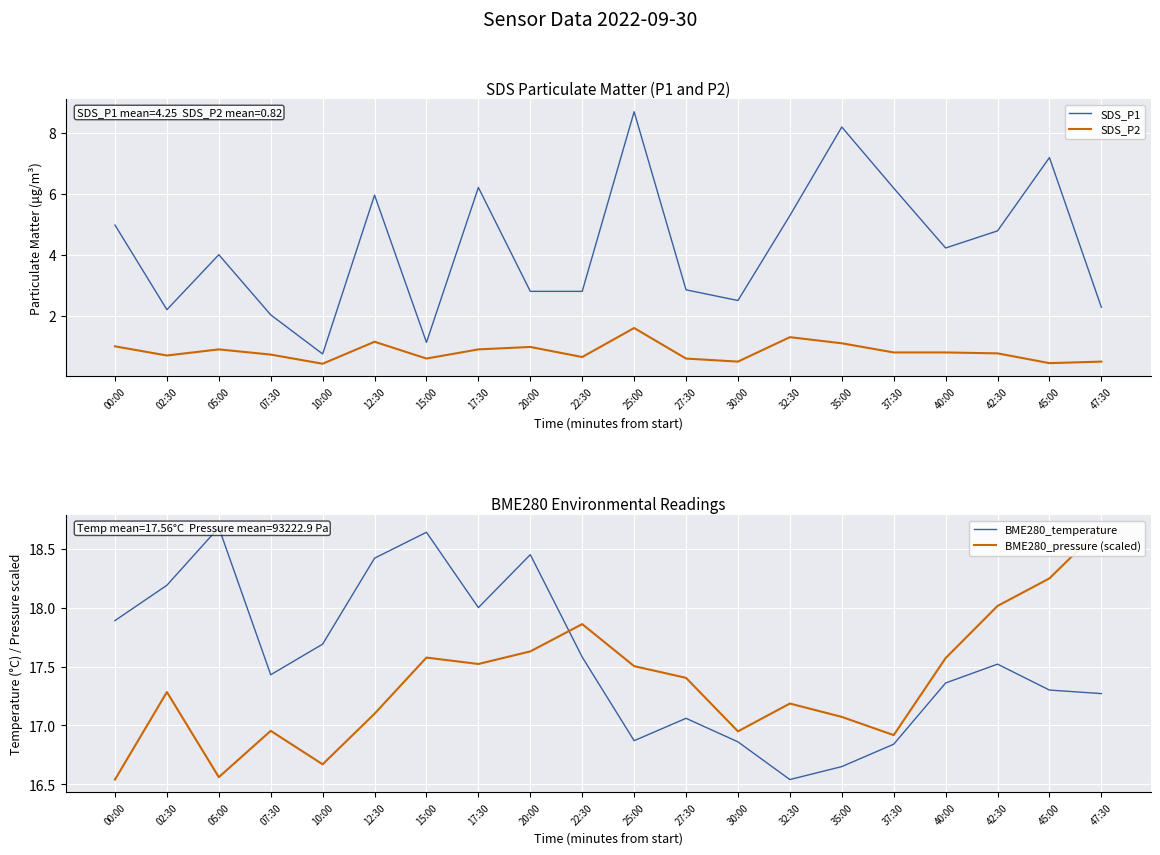

True or false: SDS_P2 has more than 1 points higher than both neighbors.

True